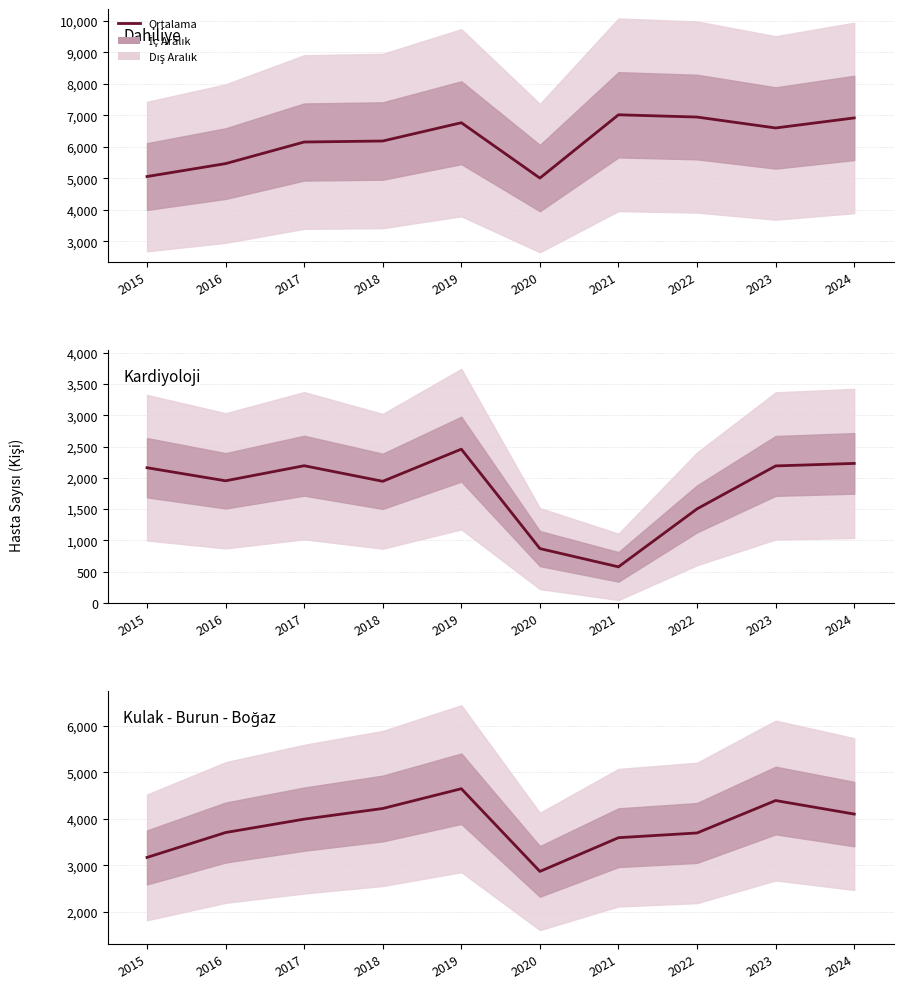

Does the chart have visible grid lines?

Yes